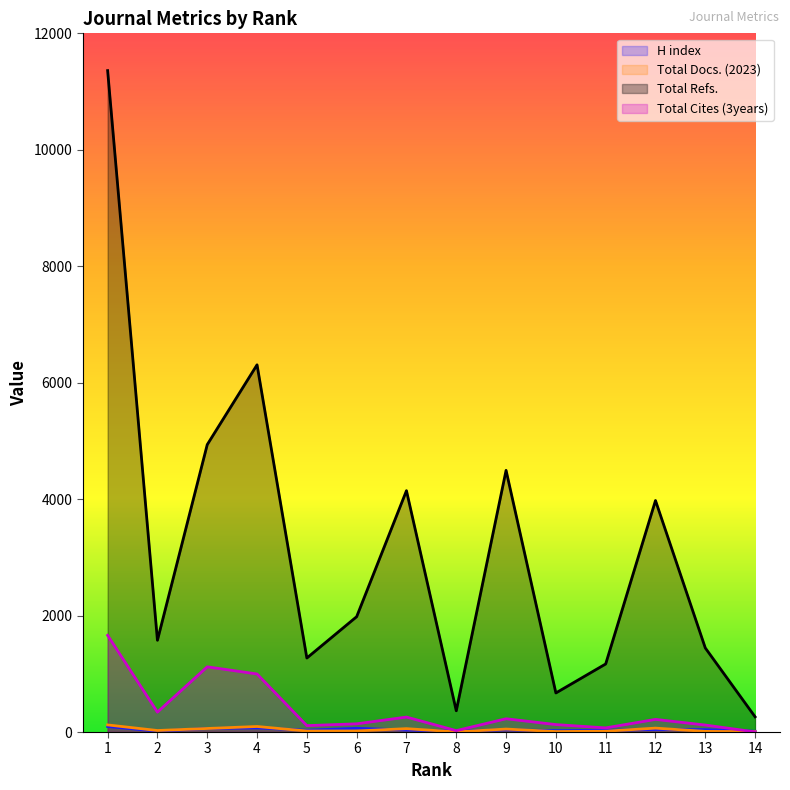

What is the approximate value of Total Refs. at 8?

365